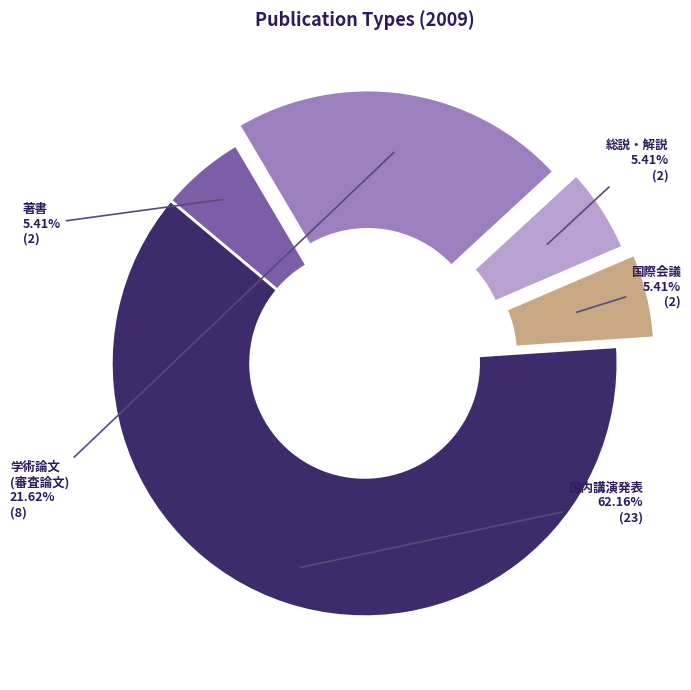

To the nearest percent, what is the average slice percentage?

20%